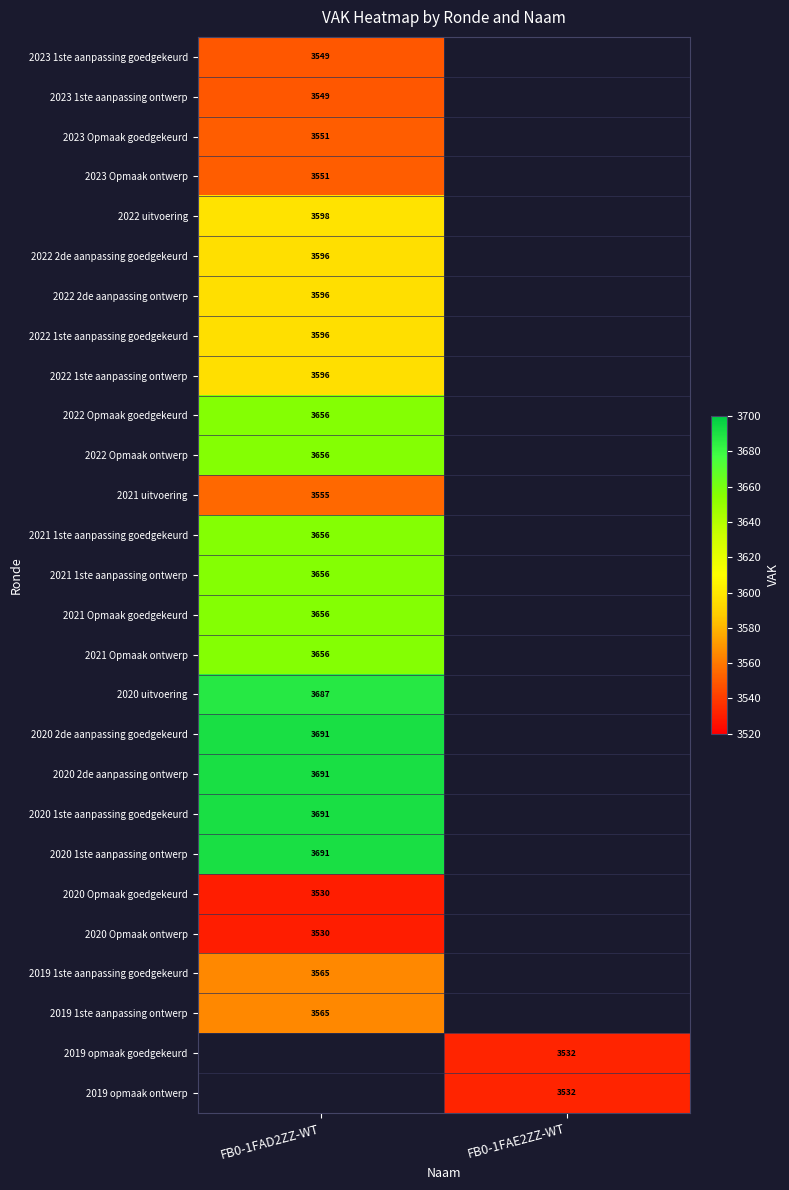

What is the minimum value shown in the chart?

3530.0